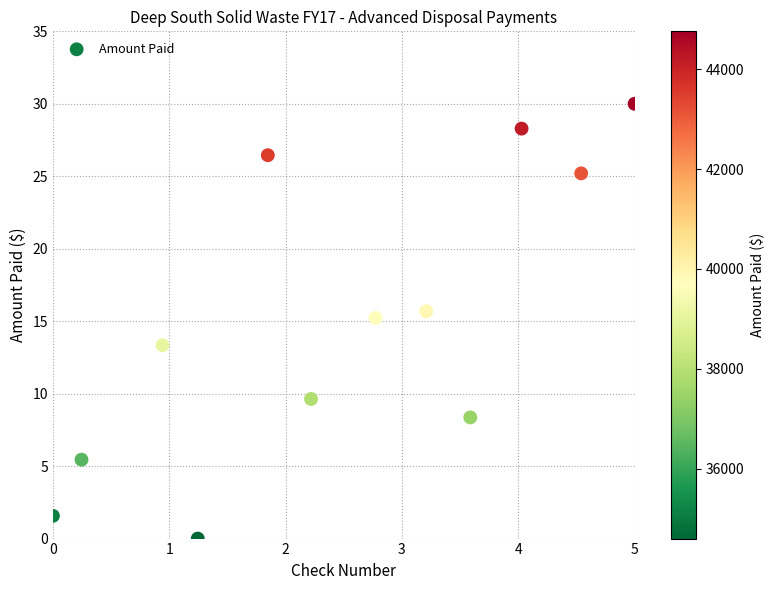

What is the average Y value?

14.9